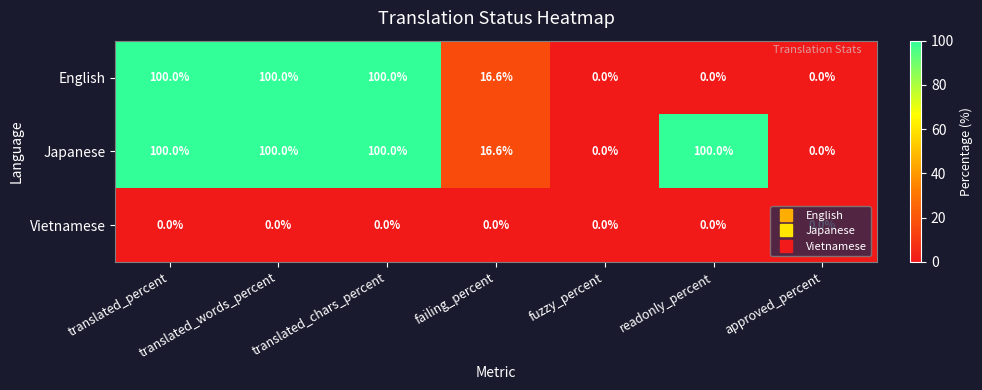

What is the highest value of the English series?

100.0